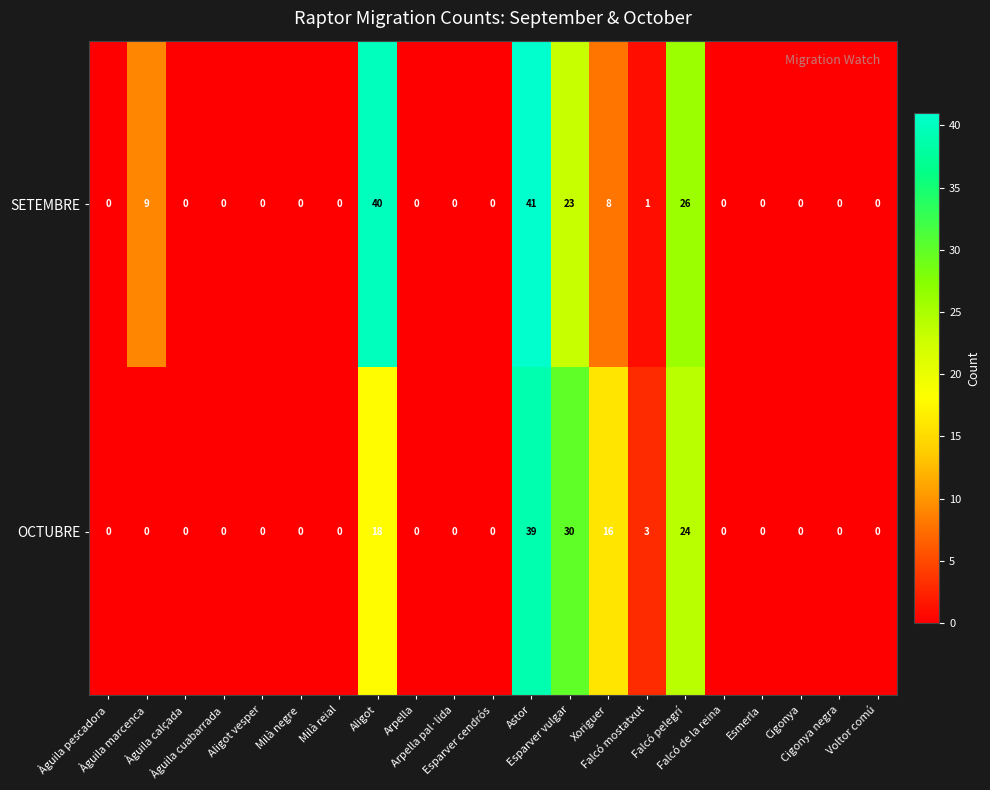

What is the difference between the second highest and minimum values in the SETEMBRE series?

40